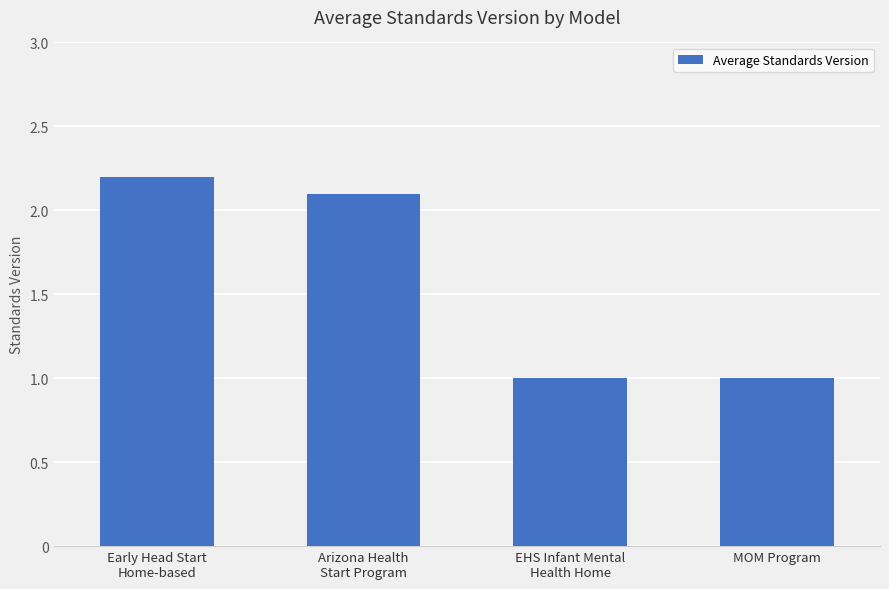

Which label corresponds to the largest value in the chart?

Early Head Start
Home-based